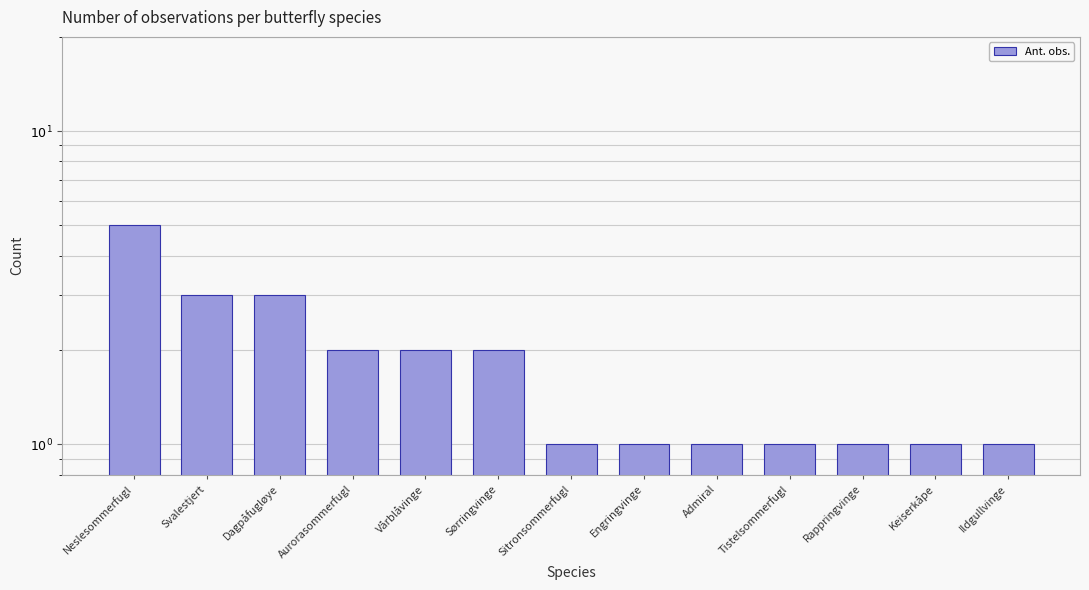

True or false: the data shows 2 at Engringvinge.

False